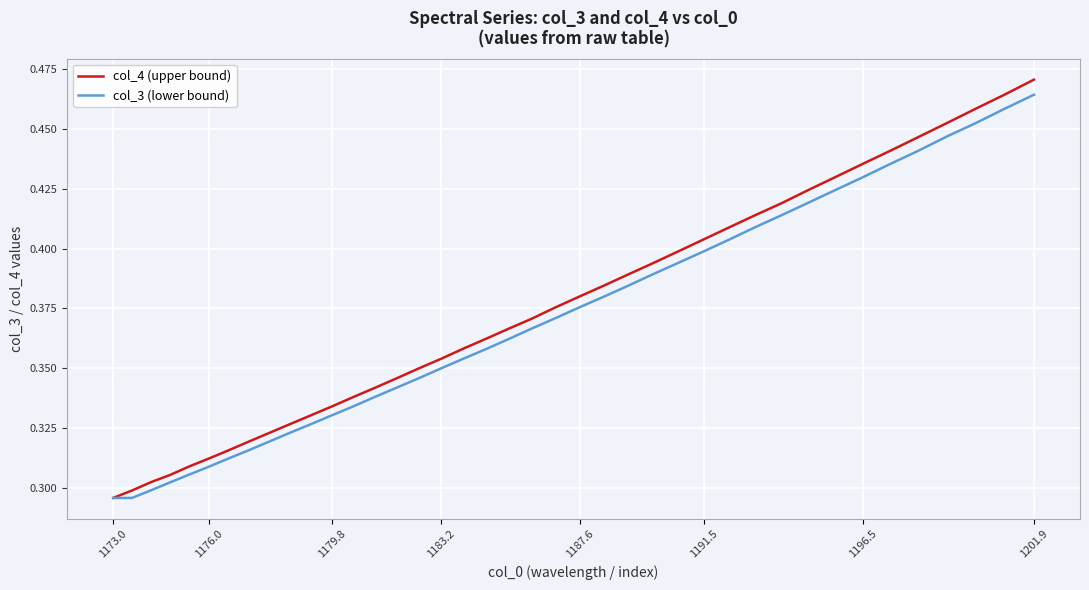

Which series has the largest range (max minus min)?

col_4 (upper bound)